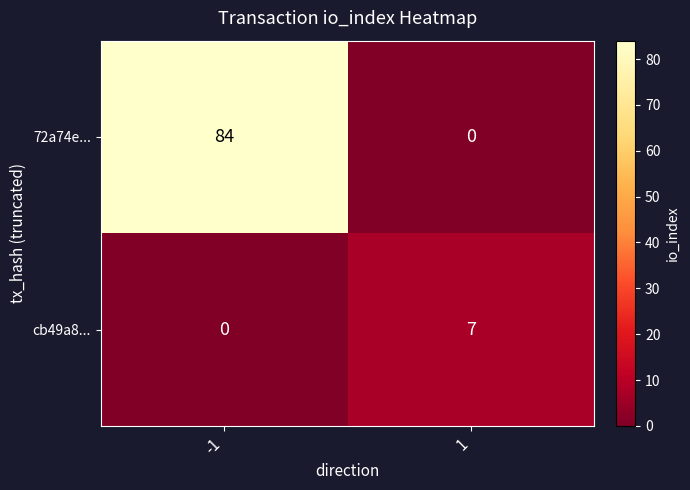

What is the sum of all 72a74e... values?

84